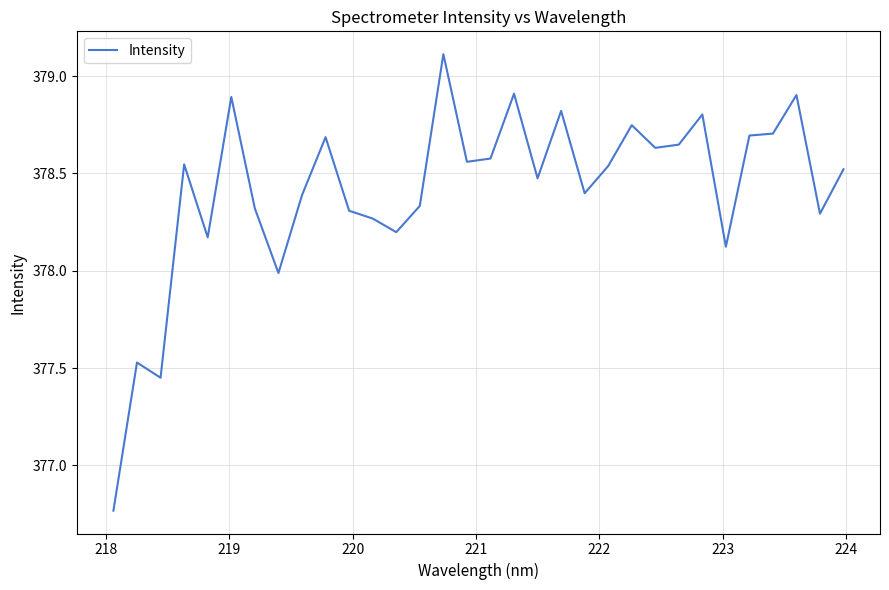

What is the difference between the maximum and minimum values?

2.3